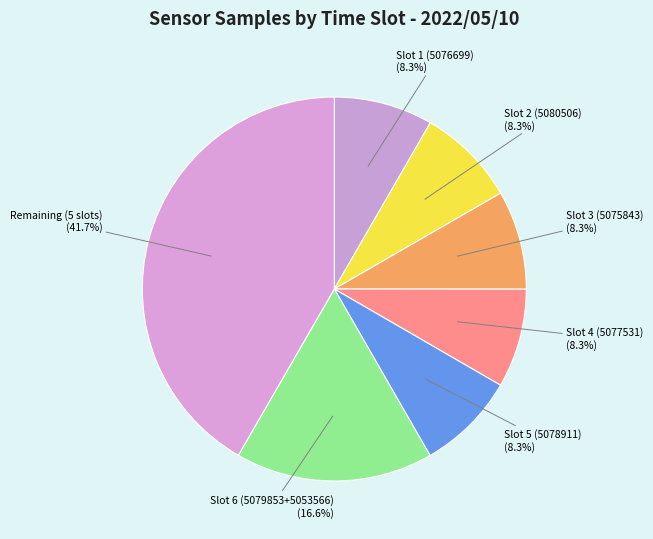

Is there a majority slice in this chart?

No